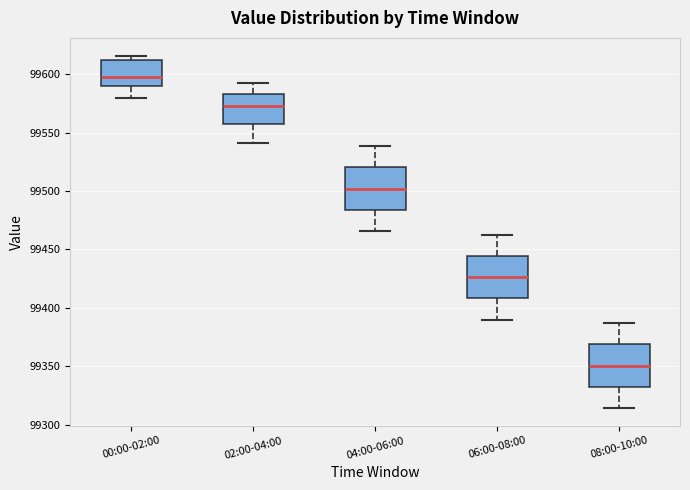

Which box has the highest median line?

00:00-02:00